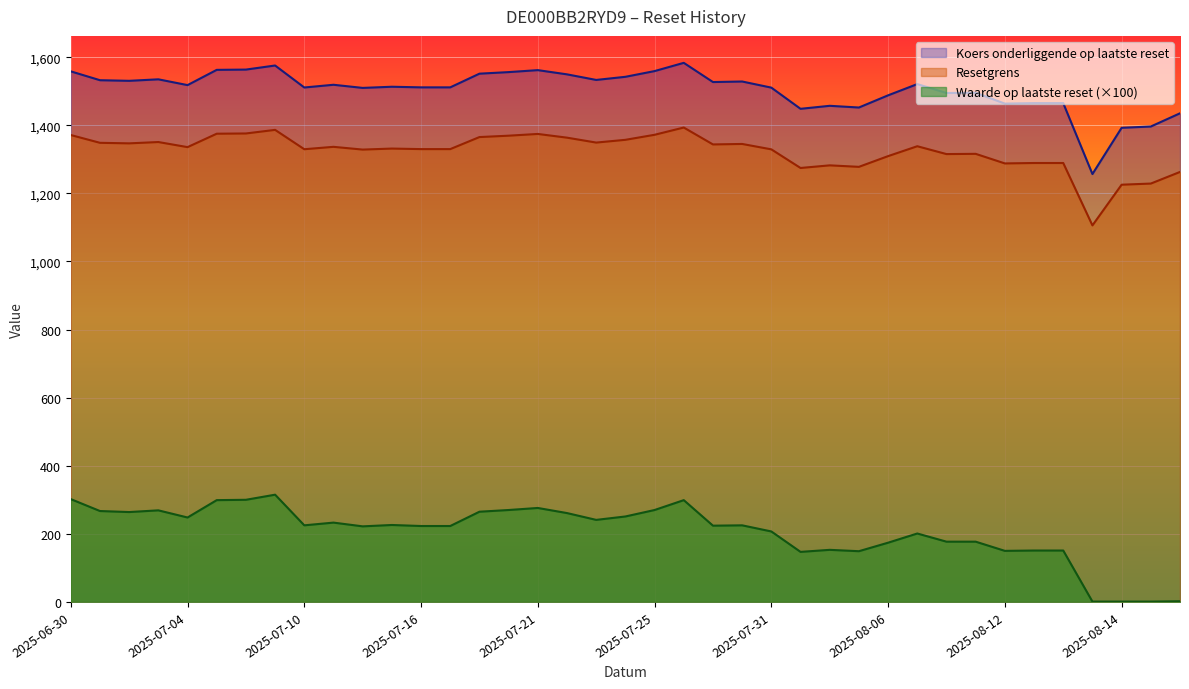

Is the value of Koers onderliggende op laatste reset at 2025-07-16 greater than the value of Waarde op laatste reset at 2025-08-15?

Yes